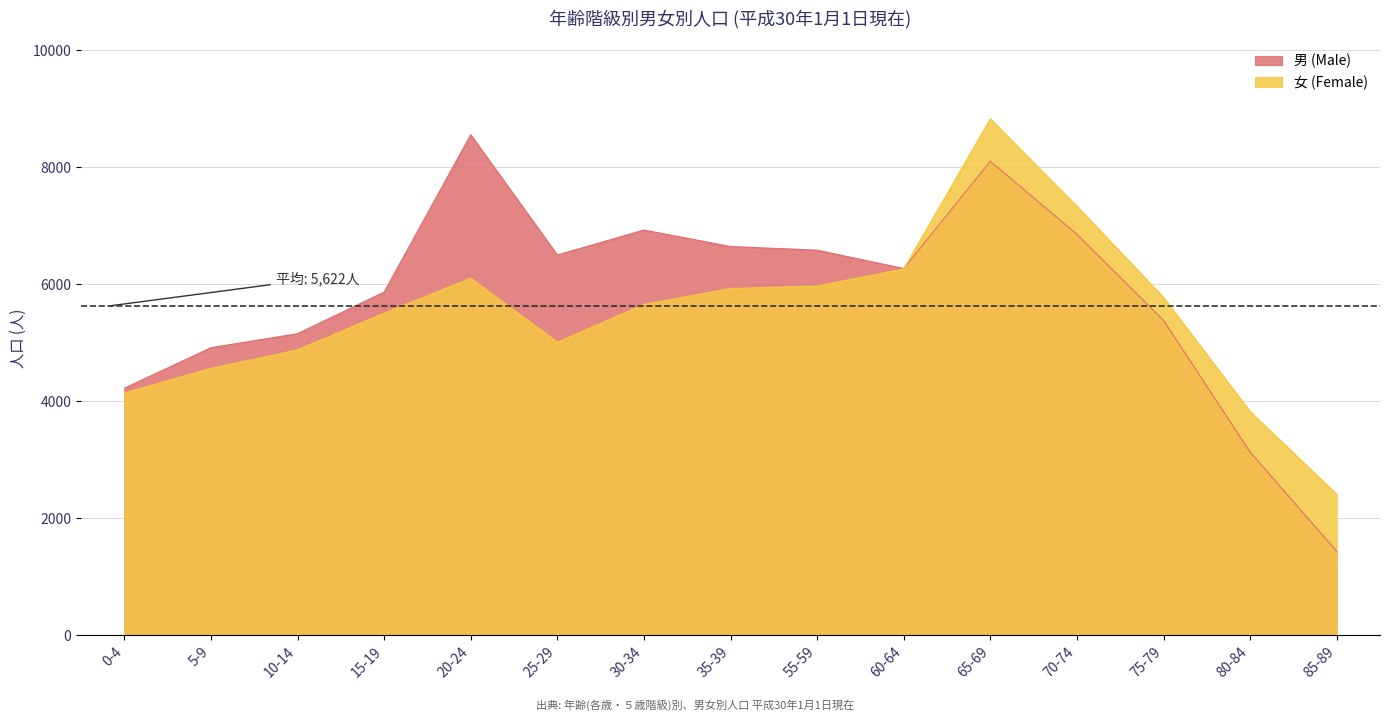

What is the sum of the 男 (Male) values at 35-39 and 55-59?

13224